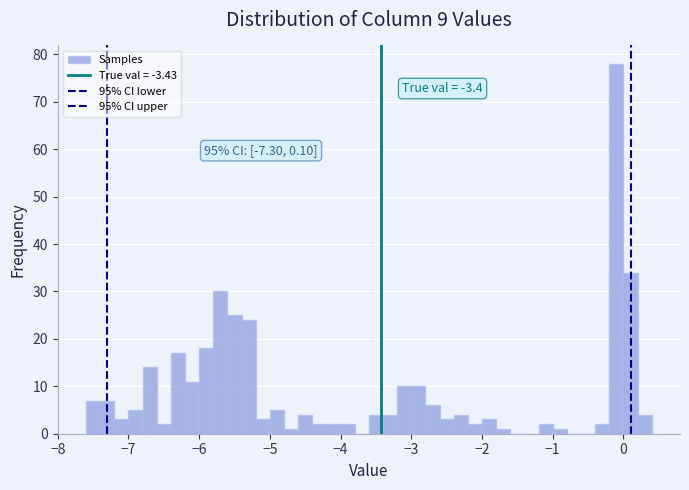

Around what value on the x-axis is the tallest bar? Give the approximate position of its centre, as read against the axis.

-0.1